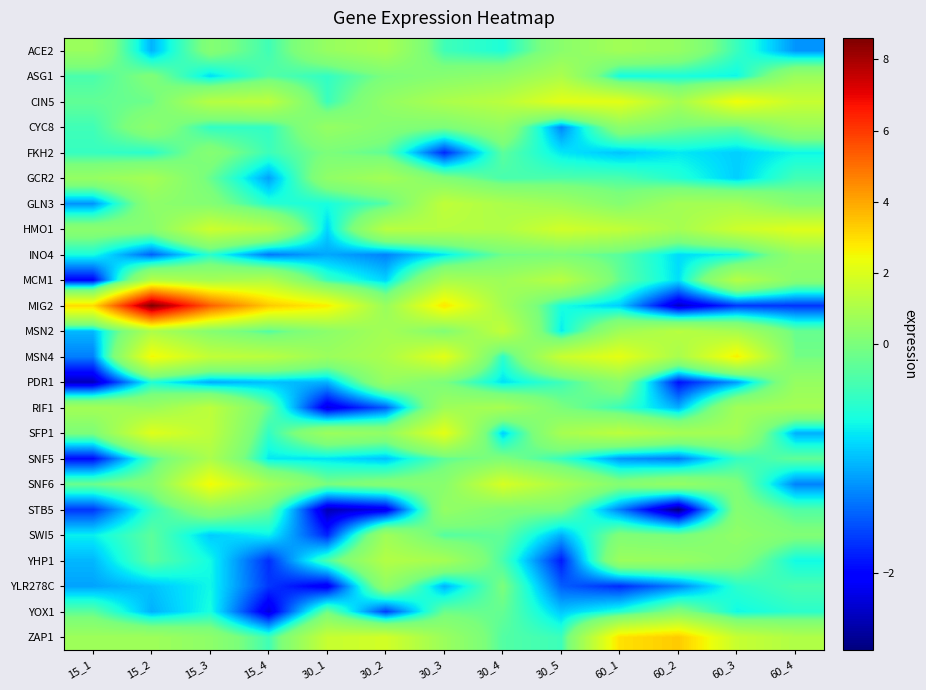

What is the maximum value shown in the chart?

8.6